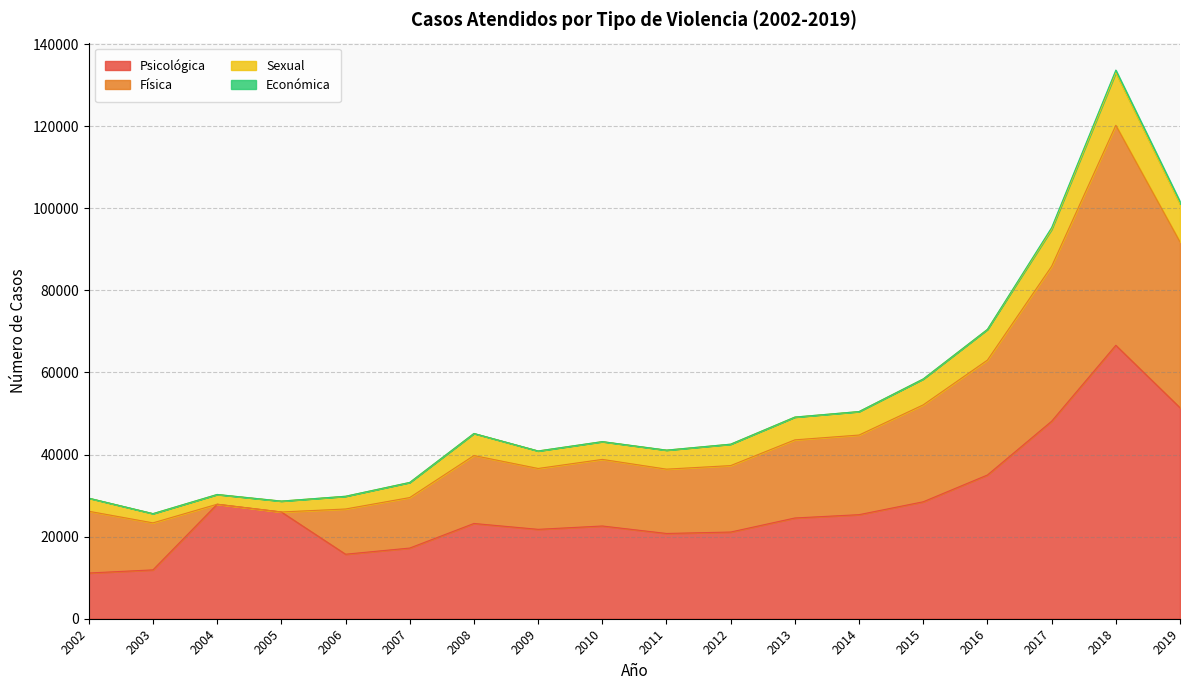

What is the lowest value of the Psicológica series?

11140